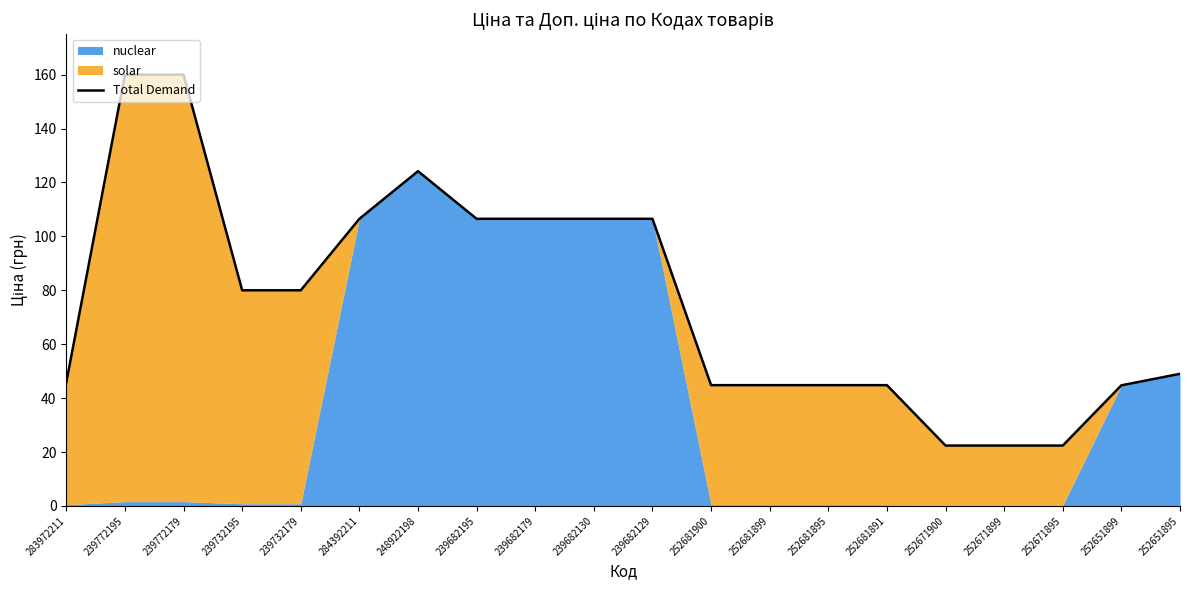

True or false: there are more than 2 points higher than both neighbors.

False